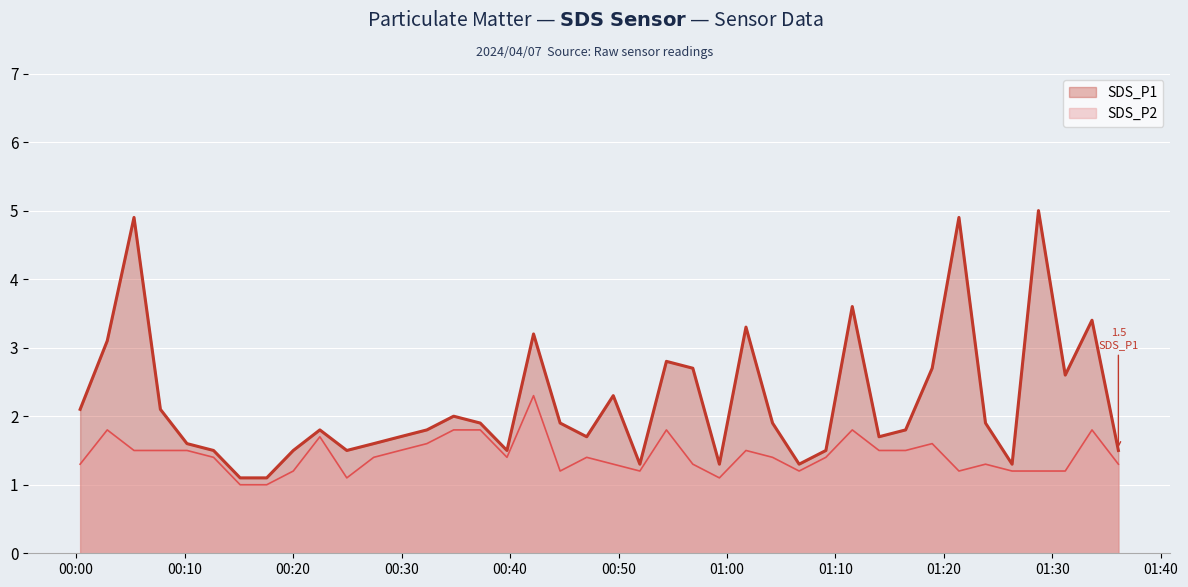

Is the value of SDS_P2 at 2024/04/07 00:07:46 greater than the value of SDS_P1 at 2024/04/07 01:23:50?

No